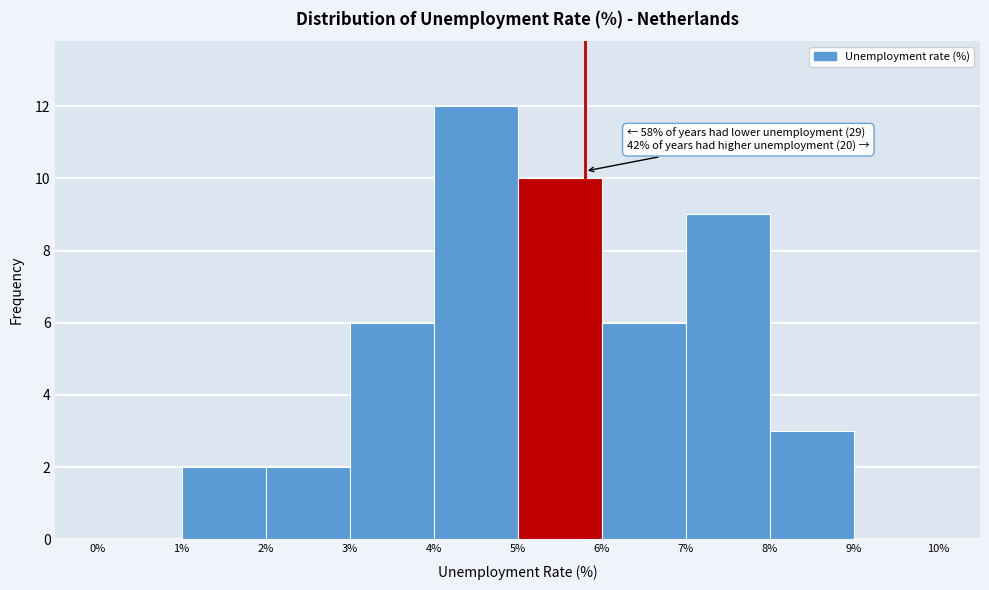

Which range on the x-axis has the tallest bar?

4% to 5%